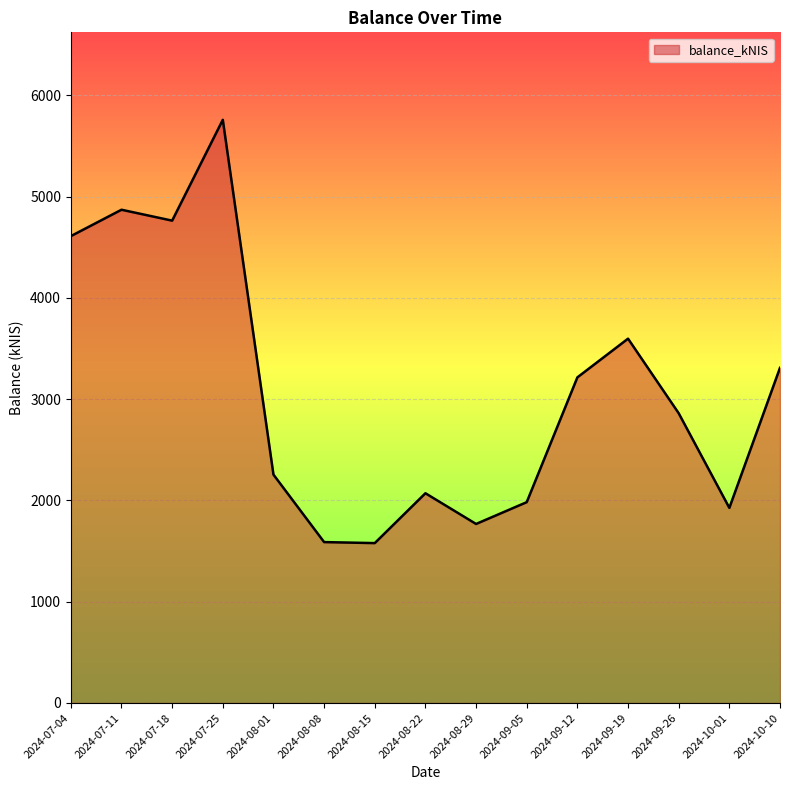

Is it true that the value at 2024-09-12 is 3215.0?

True